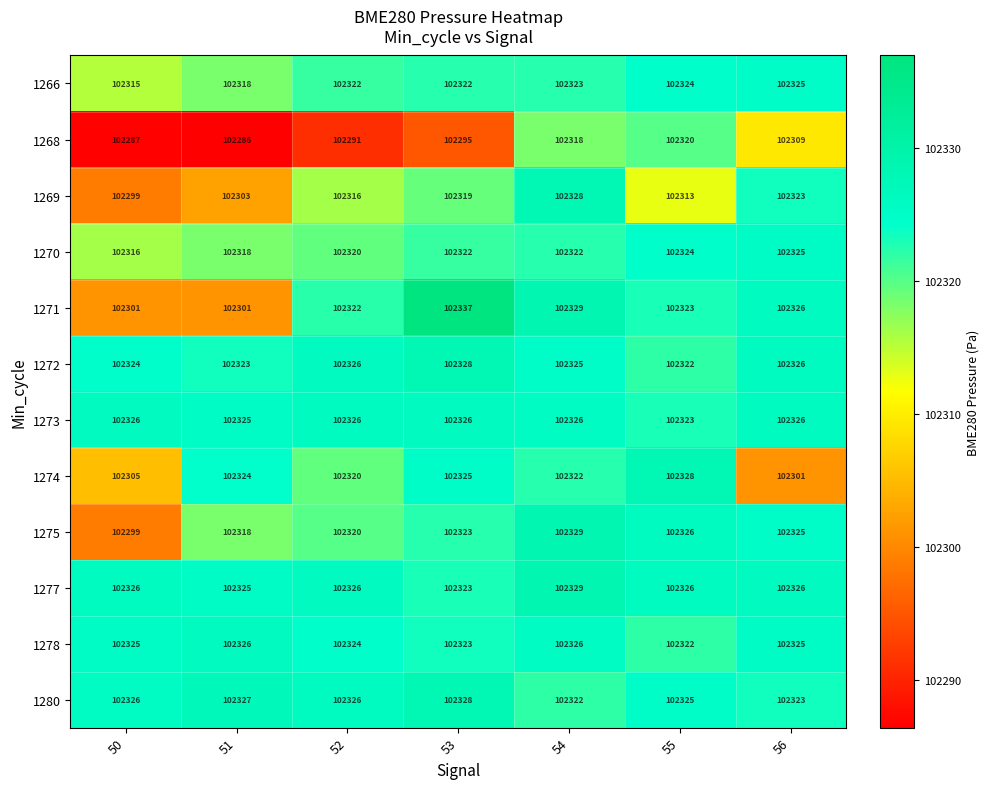

What is the sum of all 1278 values?

716271